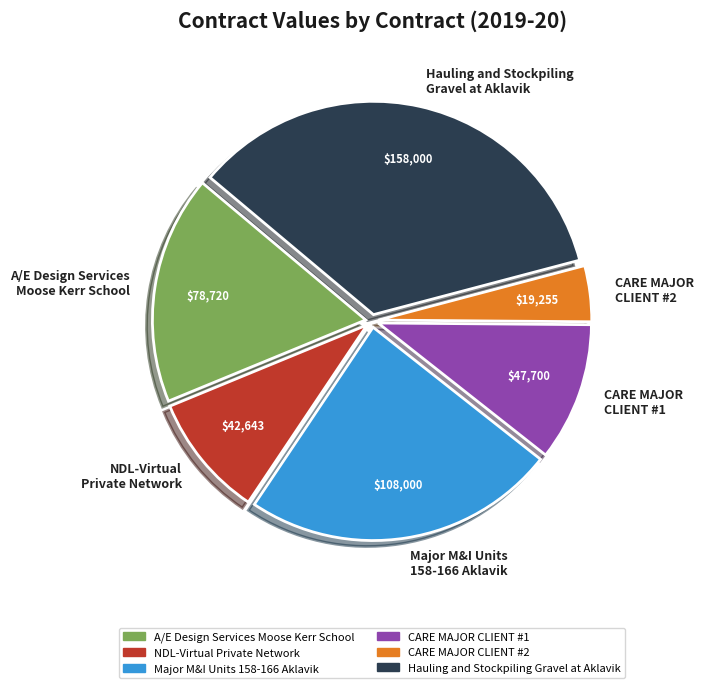

Which slice is the smallest?

CARE MAJOR CLIENT #2